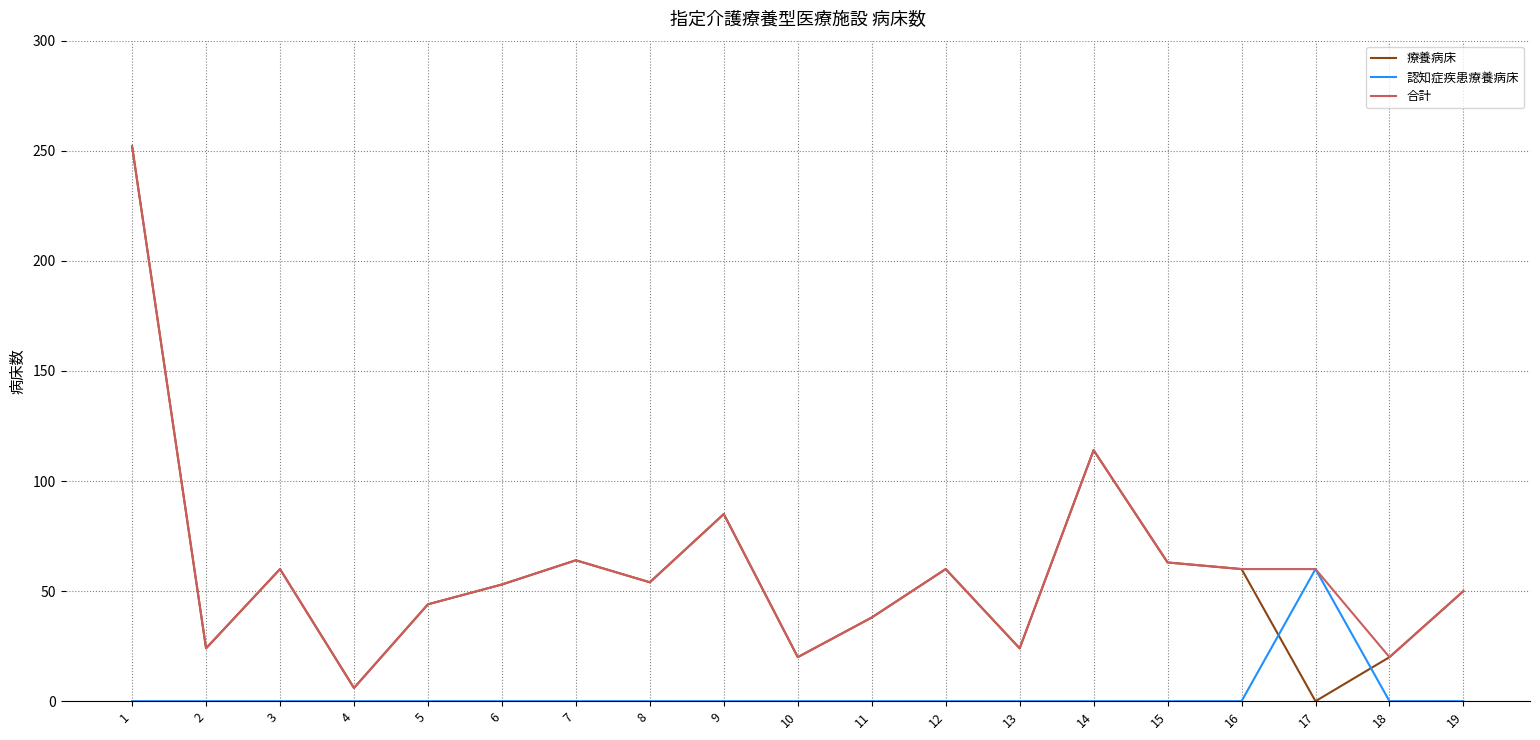

What is the maximum value for 合計?

252